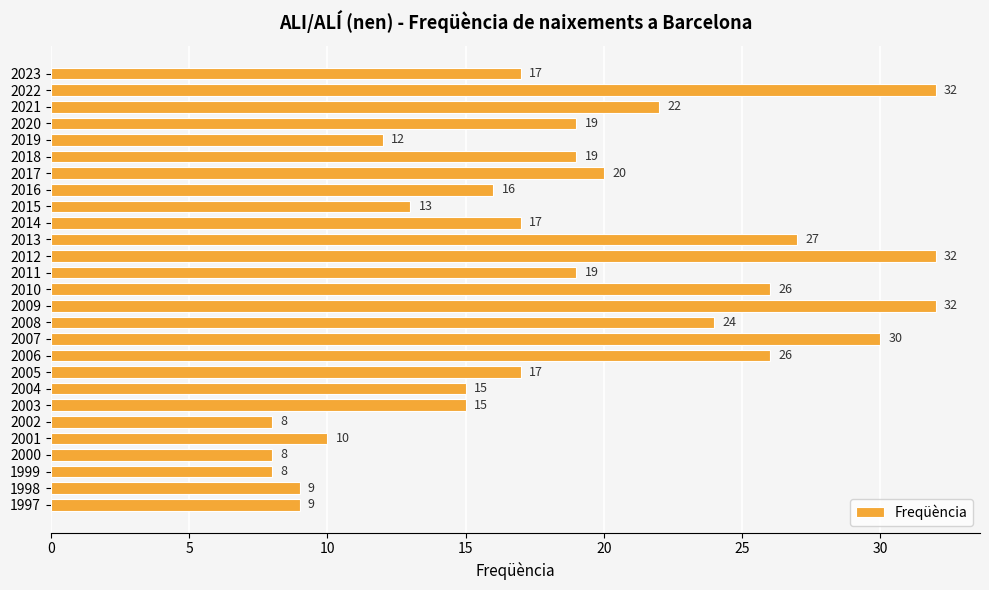

Reading top to bottom, extract all data points from this chart.

2023=17	2022=32	2021=22	2020=19	2019=12	2018=19	2017=20	2016=16	2015=13	2014=17	2013=27	2012=32	2011=19	2010=26	2009=32	2008=24	2007=30	2006=26	2005=17	2004=15	2003=15	2002=8	2001=10	2000=8	1999=8	1998=9	1997=9